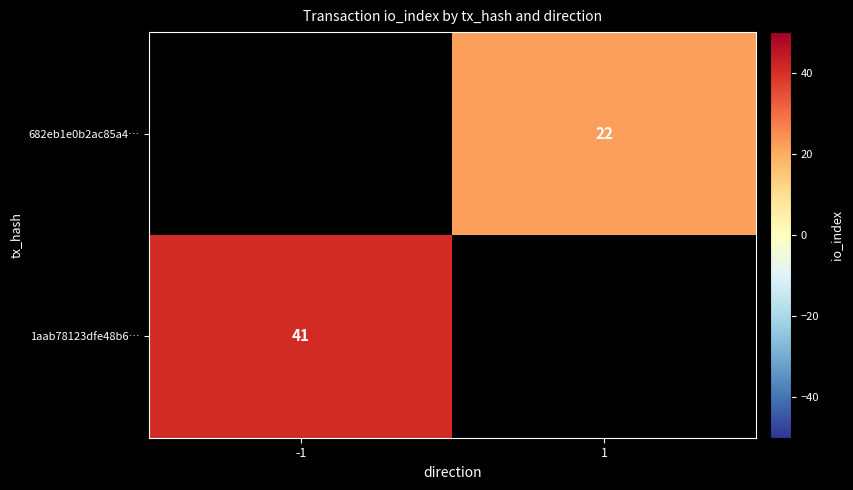

Which category has the lowest value across all series?

1